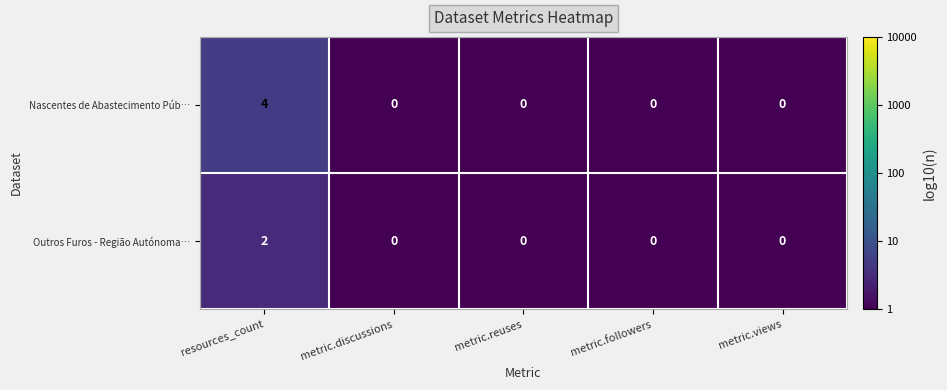

At which category is the sum across all series the highest?

resources_count